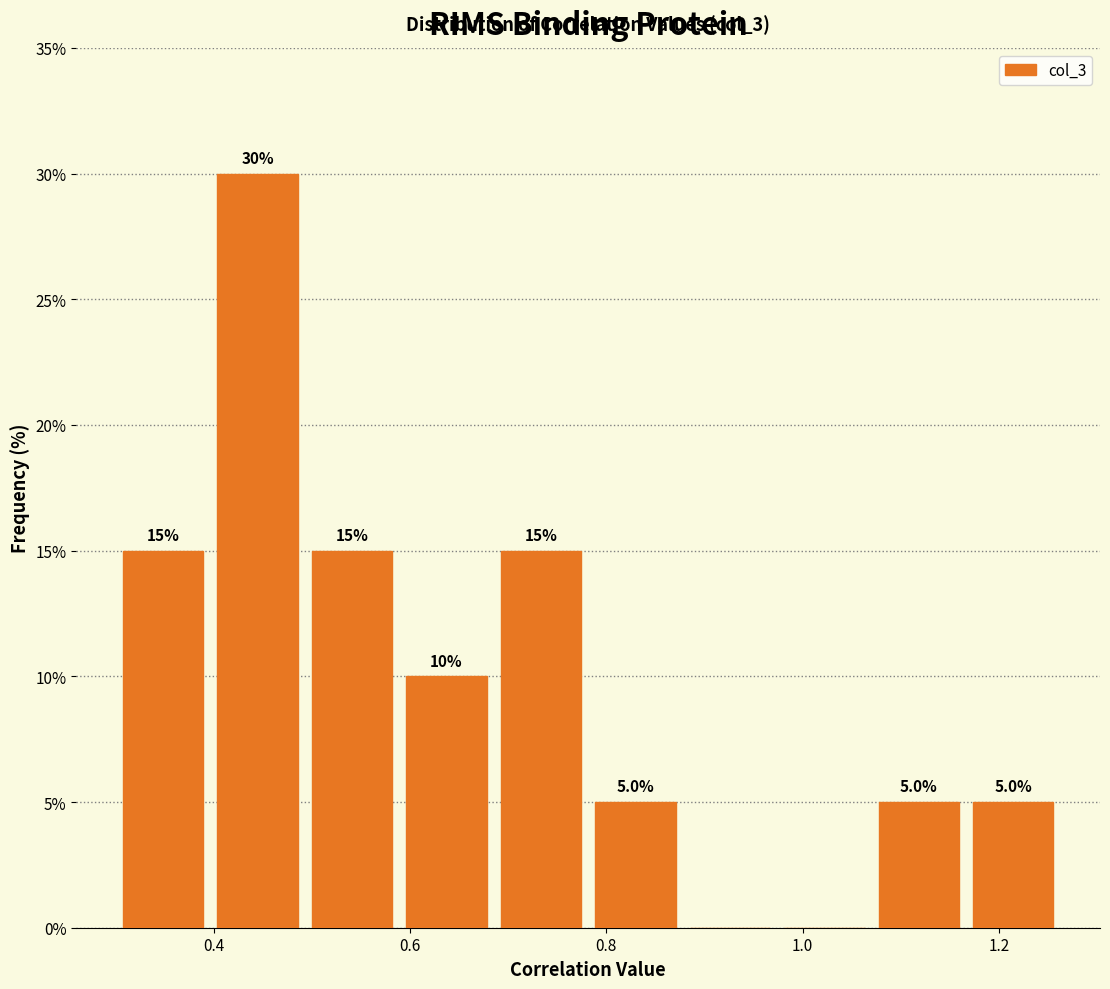

Over which range of the x-axis is the bar tallest?

0.40 to 0.50